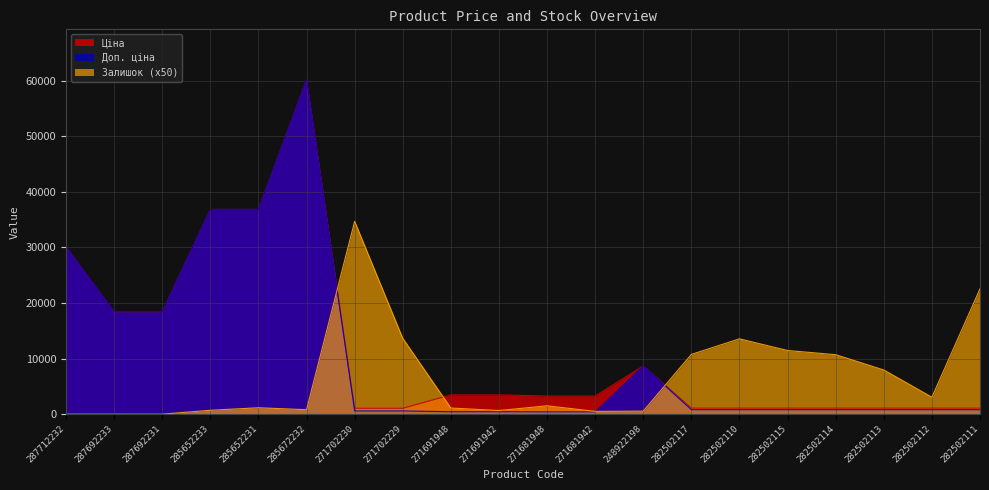

What is the value of the Ціна point at the 5th from the left?

36841.8